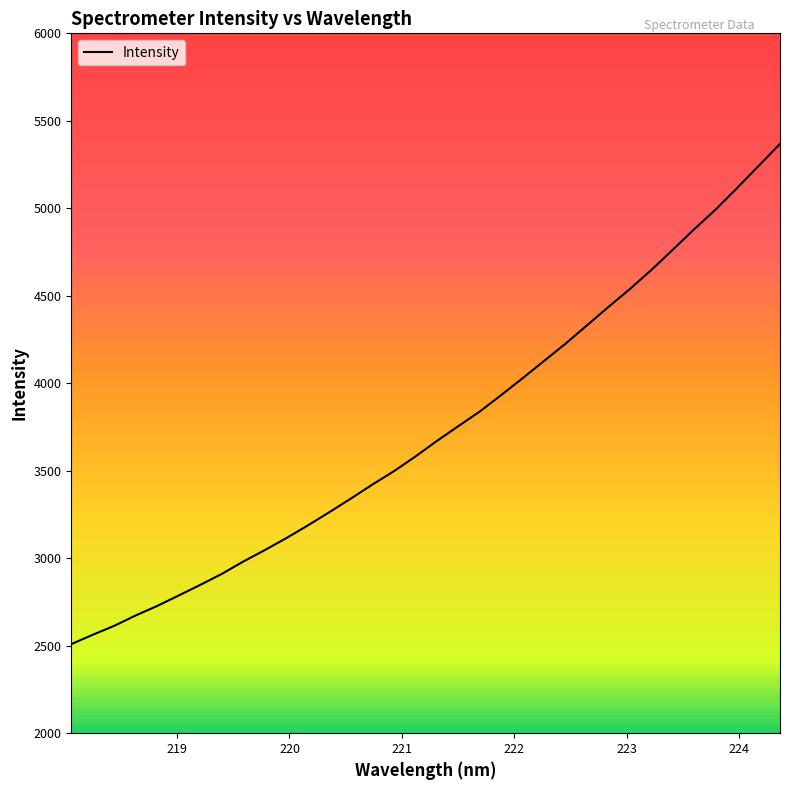

What is the greatest value displayed?

5368.3